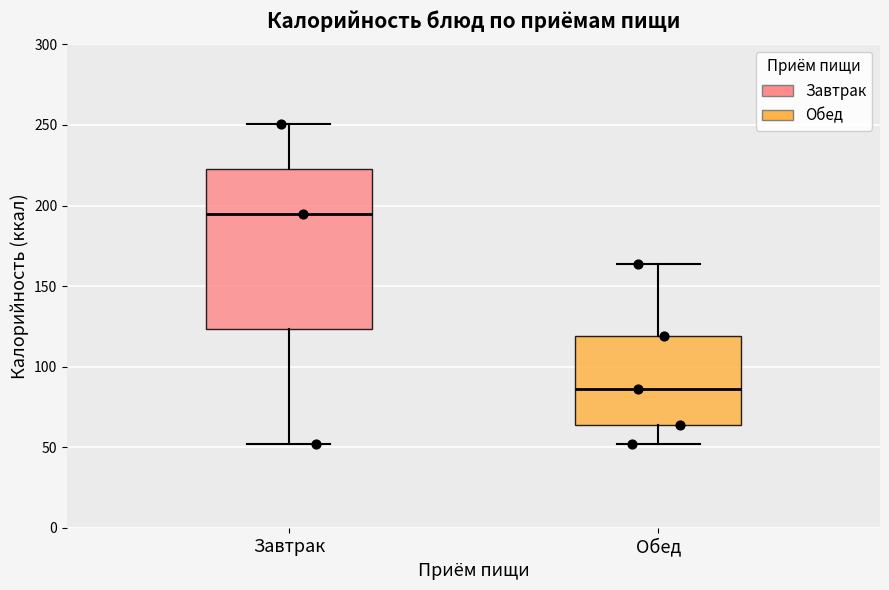

Where does the median line of the box for Обед sit on the y-axis? The values are not printed on the chart, so give them approximately, as read against the axis.

85